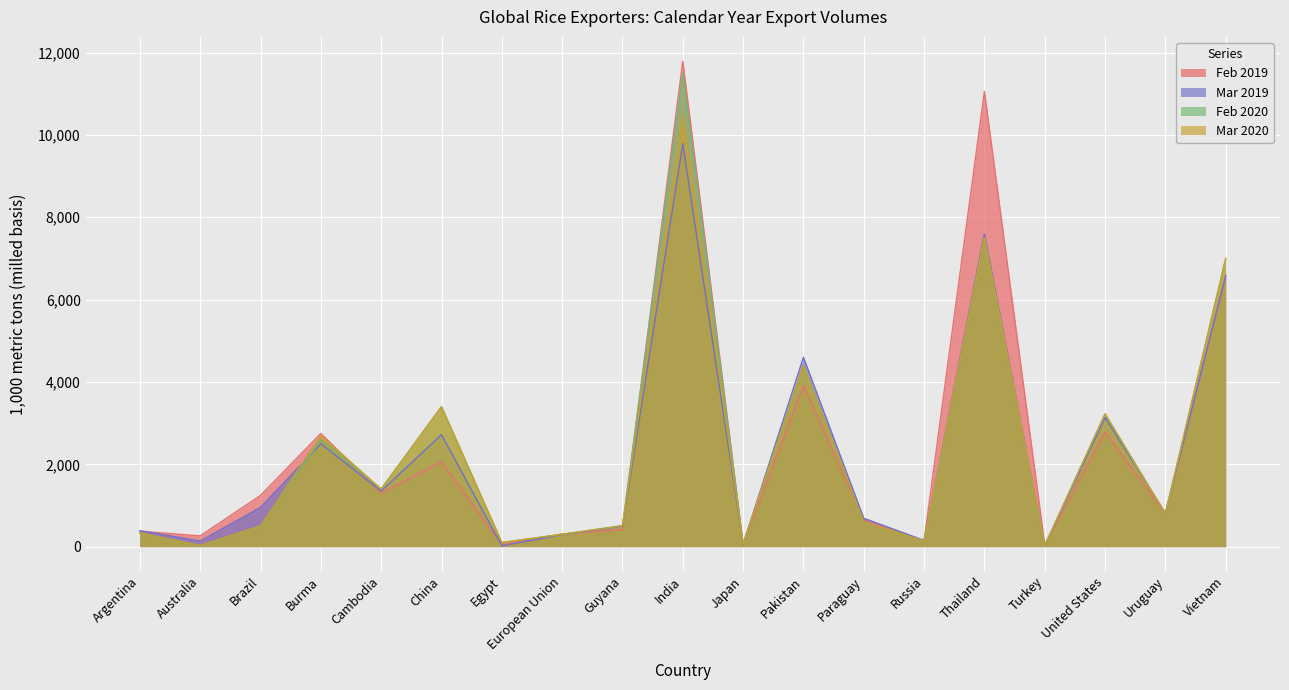

How many times do Feb 2019 and Feb 2020 cross each other?

9